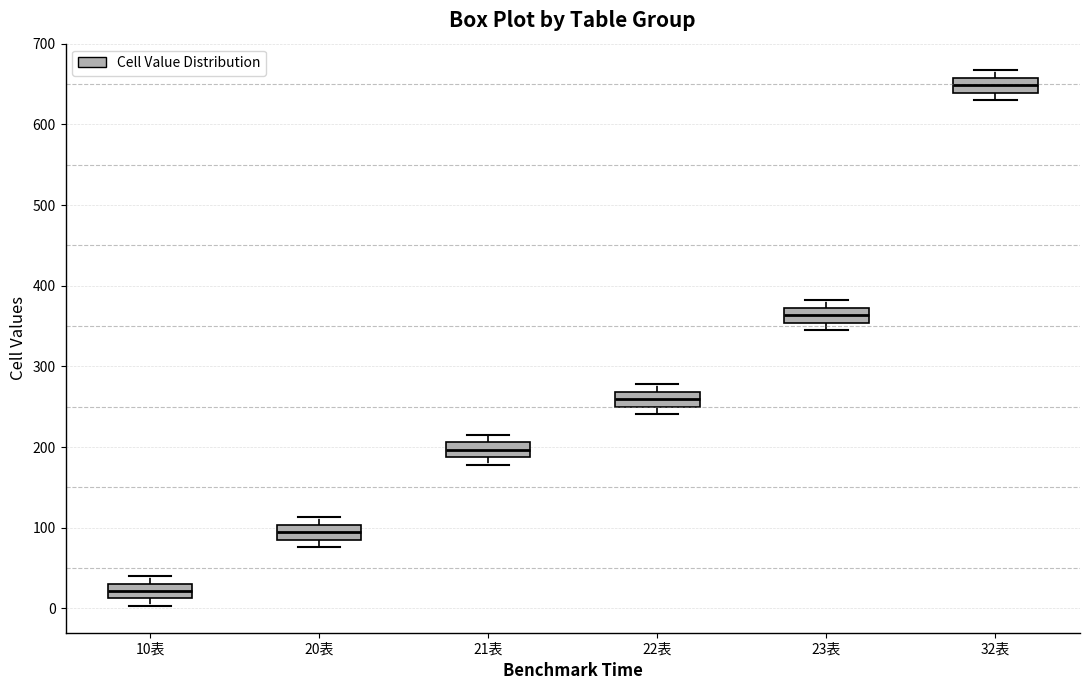

Reading left to right, read every box against the y-axis: the position of its median line, the range the box covers, and the ends of its whiskers. The values are not printed on the chart, so give them approximately, as read against the axis.

10表: median 20, box 10 to 30, whiskers 0 to 40
20表: median 90 (inside the box), box 90 to 100, whiskers 80 to 110
21表: median 200, box 190 to 210, whiskers 180 to 220
22表: median 260, box 250 to 270, whiskers 240 to 280
23表: median 360, box 350 to 370, whiskers 350 (just below the box's lower edge) to 380
32表: median 650, box 640 to 660, whiskers 630 to 670